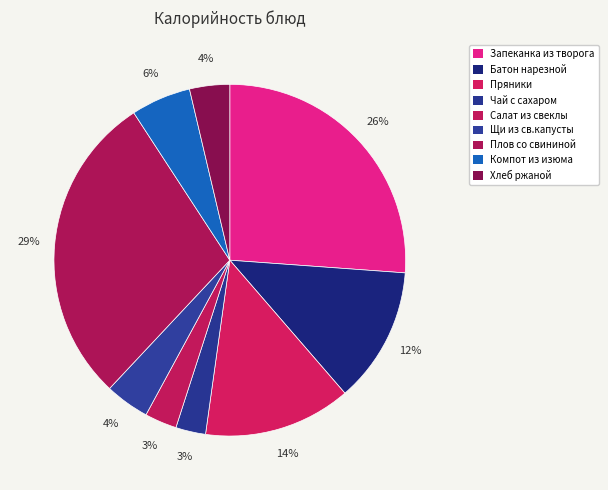

To the nearest percent, what is the difference between the largest and smallest slice percentages?

26%